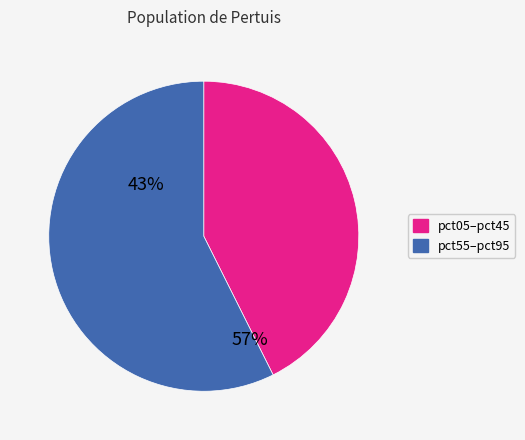

Does any single category account for the majority?

Yes